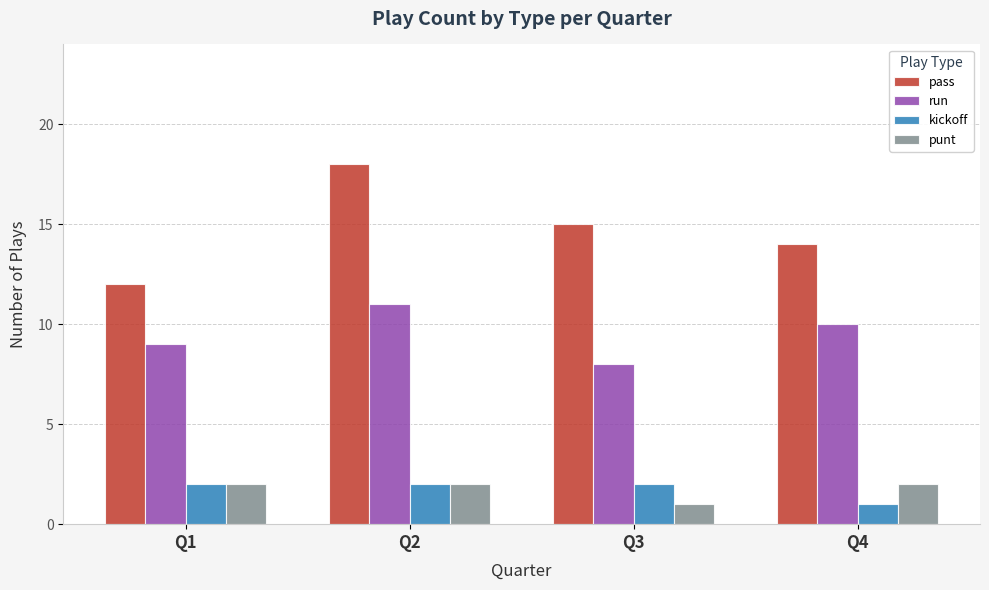

What is the difference between the highest and lowest values at Q2?

16